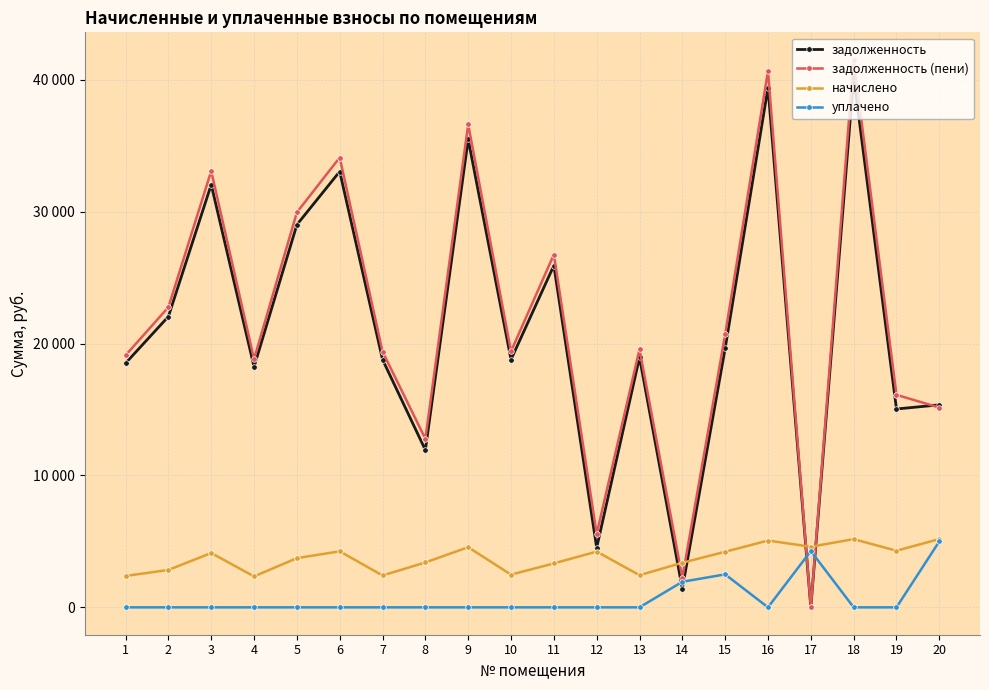

Which series has the largest total across all categories?

задолженность (пени)